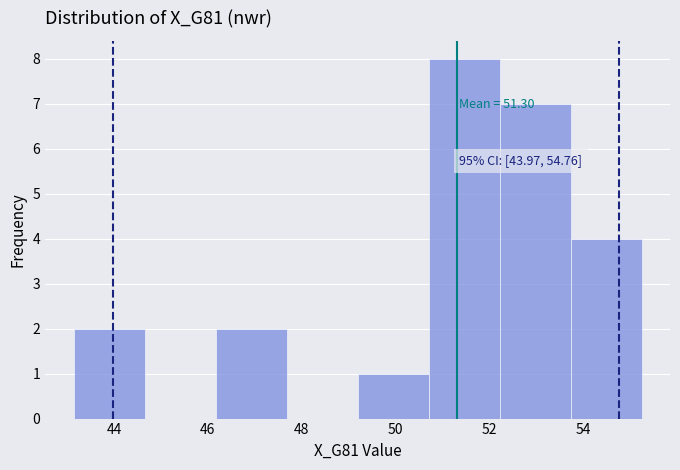

Which range on the x-axis has the tallest bar?

50.6 to 52.2